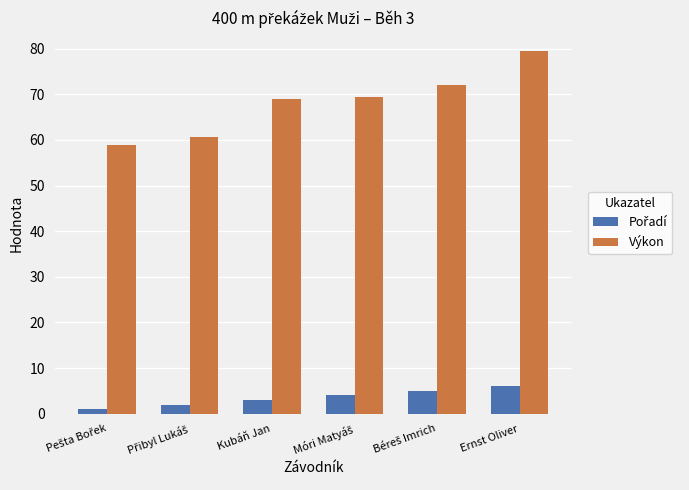

What is the spread (max minus min) of values at Ernst Oliver?

73.6